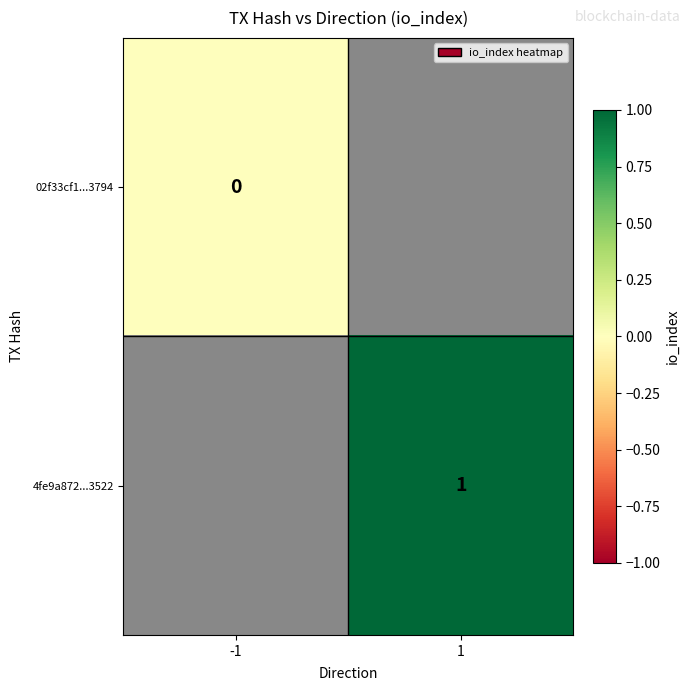

Is it true that 4fe9a872...3522 equals 0 at 1?

False